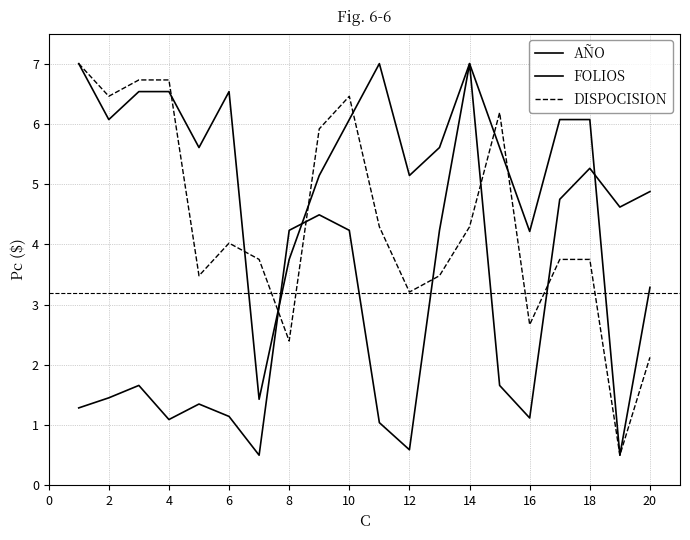

How many distinct data groups are displayed?

3